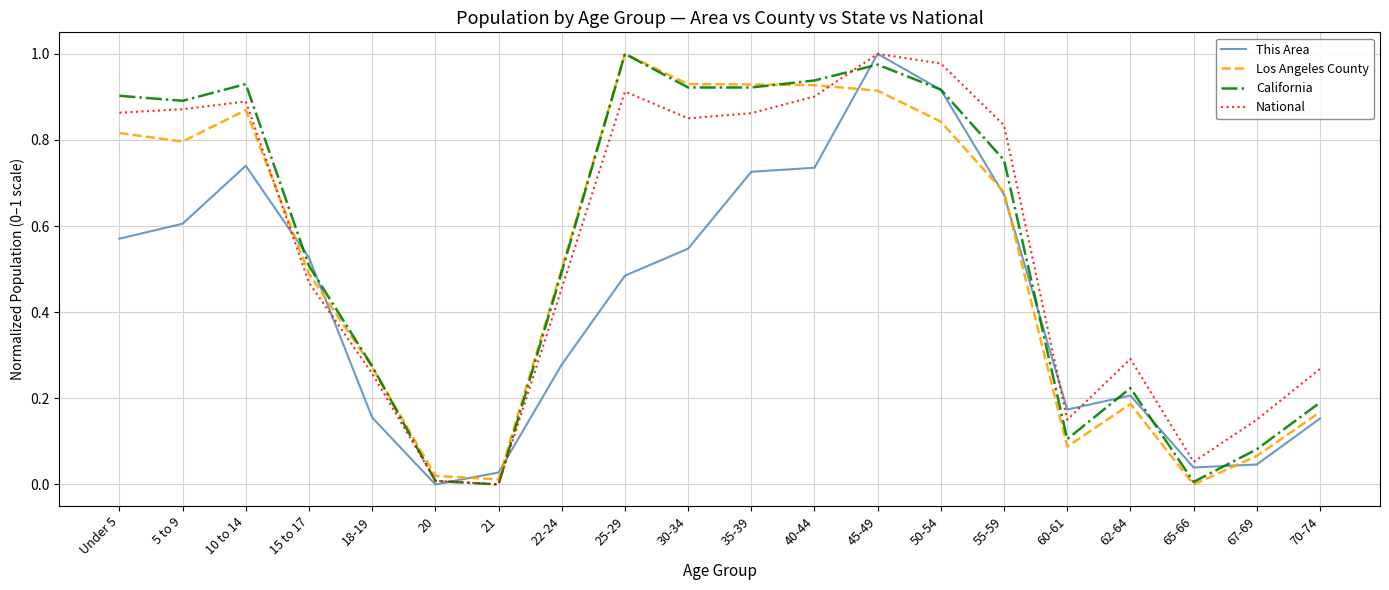

What position from the right is 35-39?

10